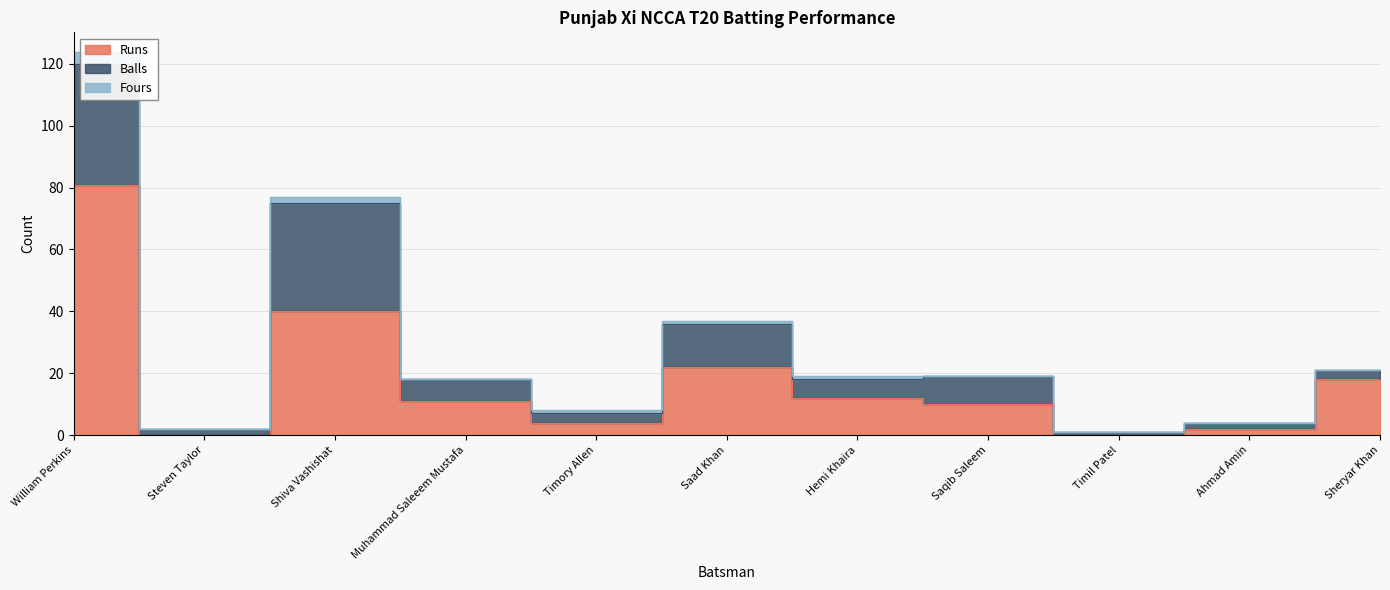

What is the value of the Balls point at the 10th from the left?

2